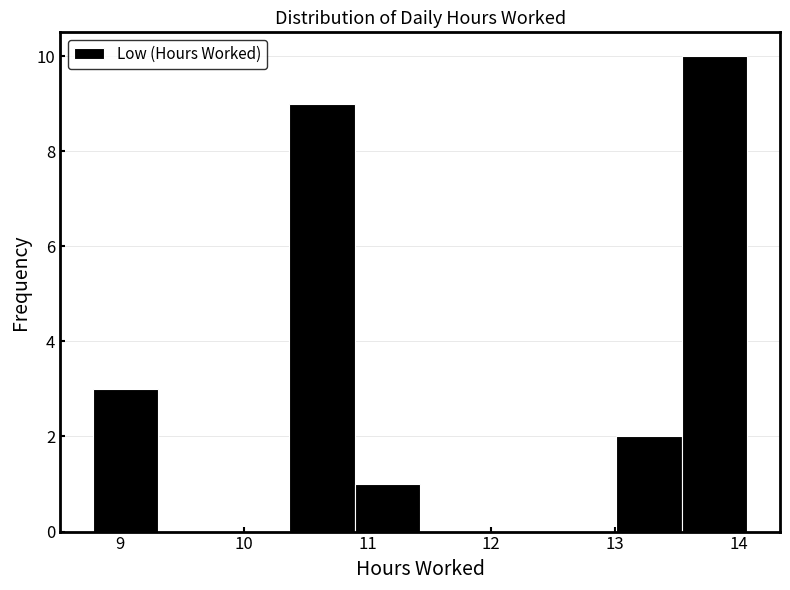

Reading left to right, transcribe this chart: for each bar, give the range it covers on the x-axis and its height. Neither the bar edges nor the heights are printed on the chart, so give them approximately, as read against the axes.

8.8 to 9.3: 3
9.3 to 9.8: 0
9.8 to 10.4: 0
10.4 to 10.9: 9
10.9 to 11.4: 1
11.4 to 12.0: 0
12.0 to 12.5: 0
12.5 to 13.0: 0
13.0 to 13.5: 2
13.5 to 14.1: 10